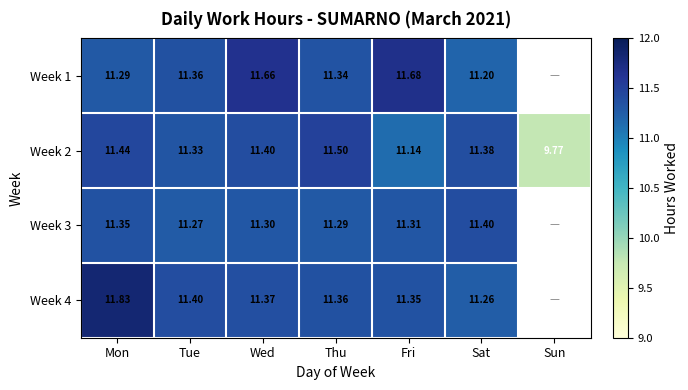

Is it true that Week 4 equals 5.4 at Tue?

False